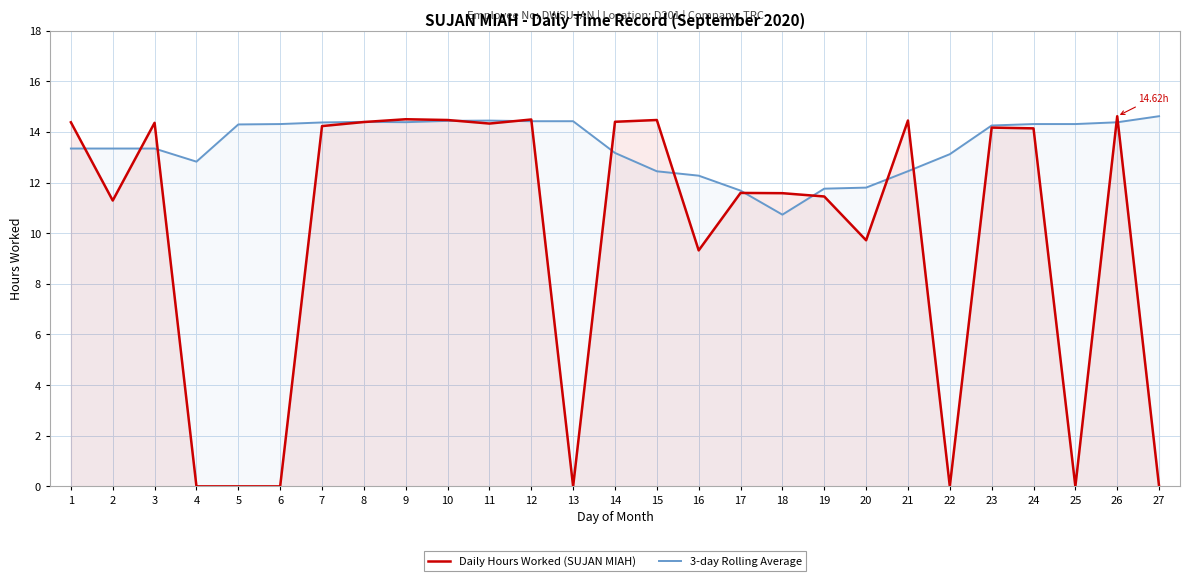

How many values in Daily Hours Worked (SUJAN MIAH) are above zero?

20